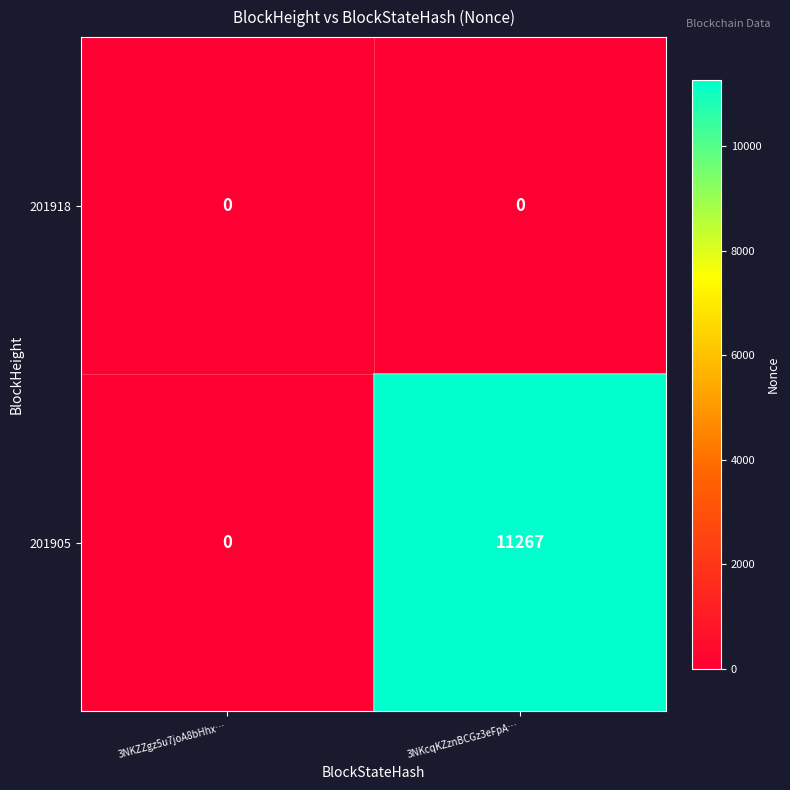

How many categories are shown in the chart?

2